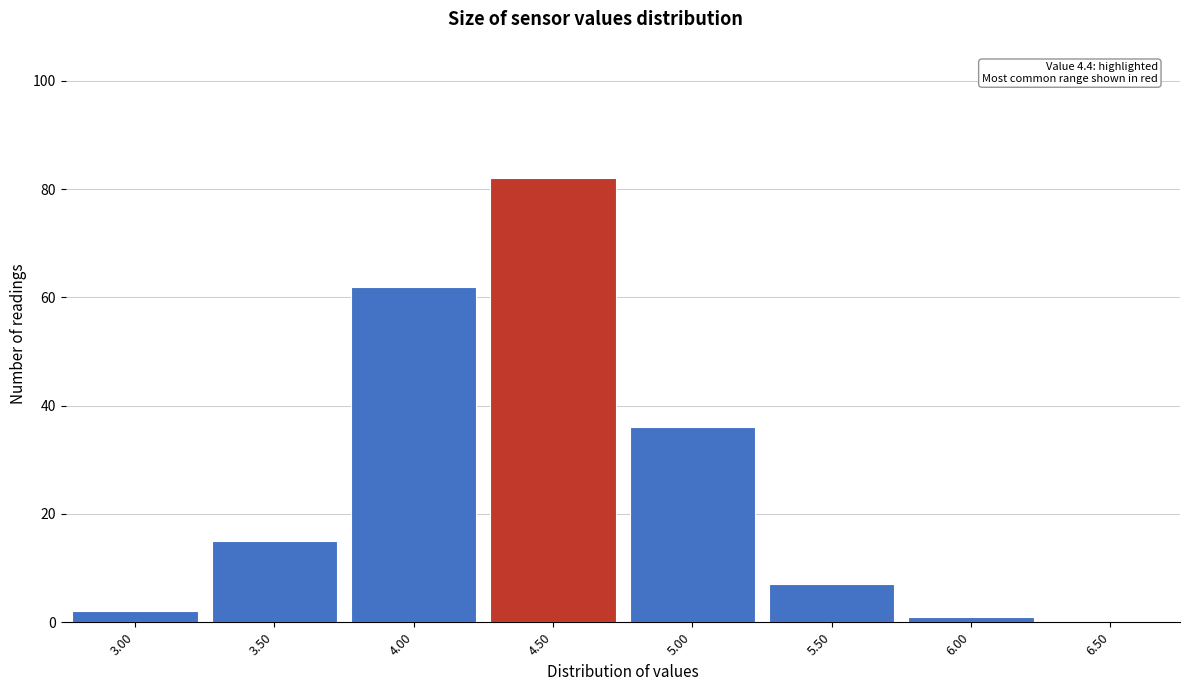

Which range on the x-axis has the tallest bar?

4.25 to 4.75